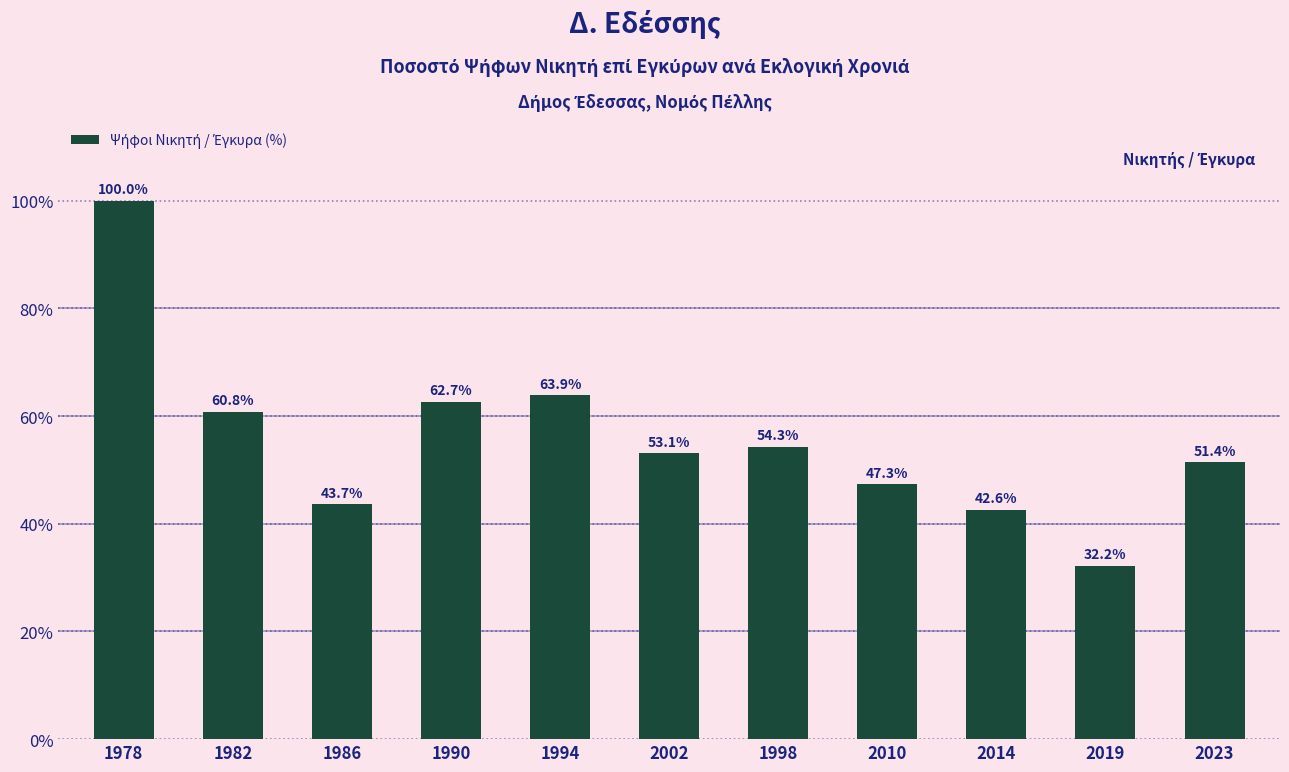

What is the minimum value shown in the chart?

32.2